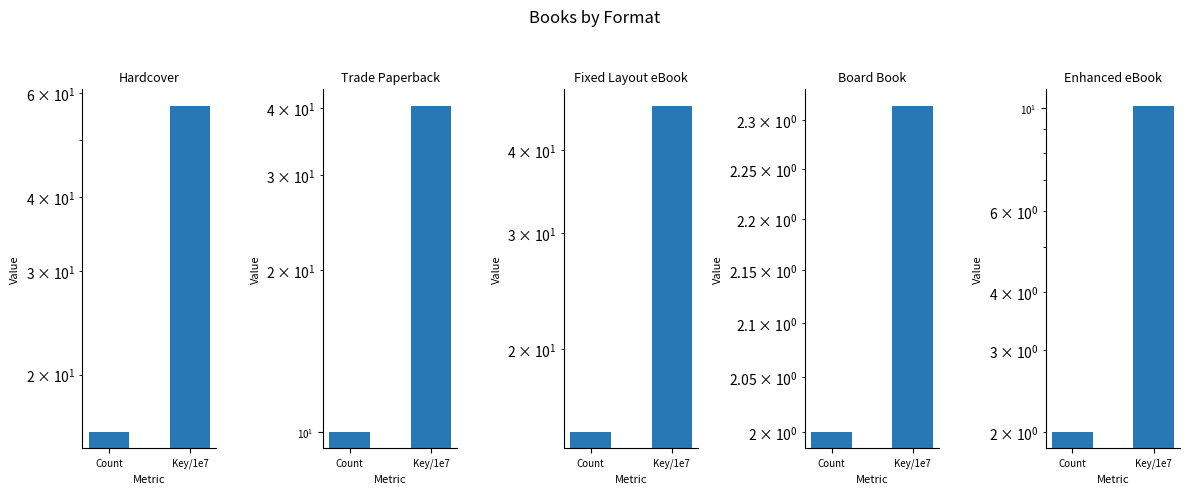

What is the sum of all Trade Paperback values?

50.4